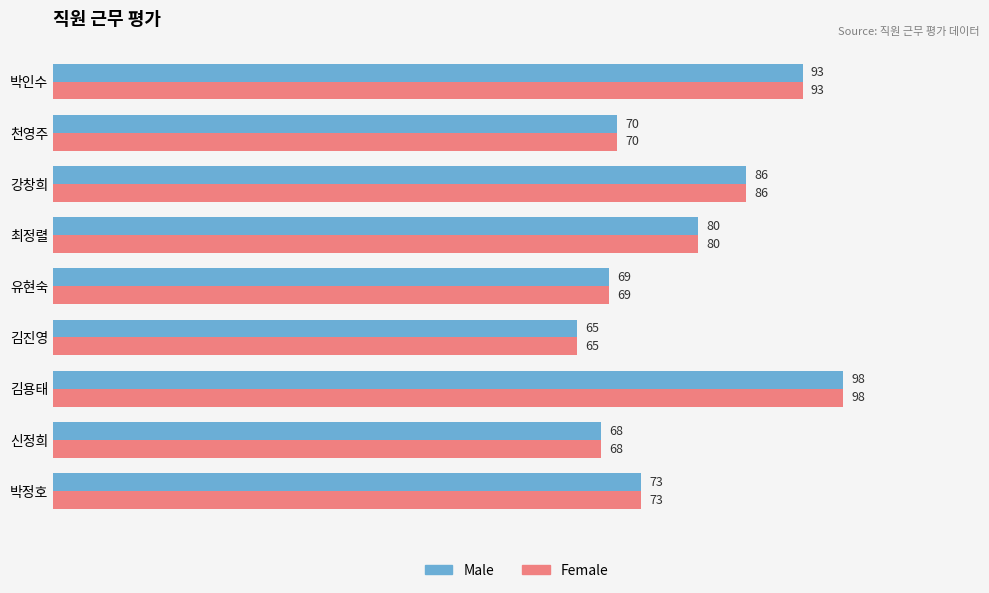

What is the difference between the Female values at 박인수 and 김용태?

5